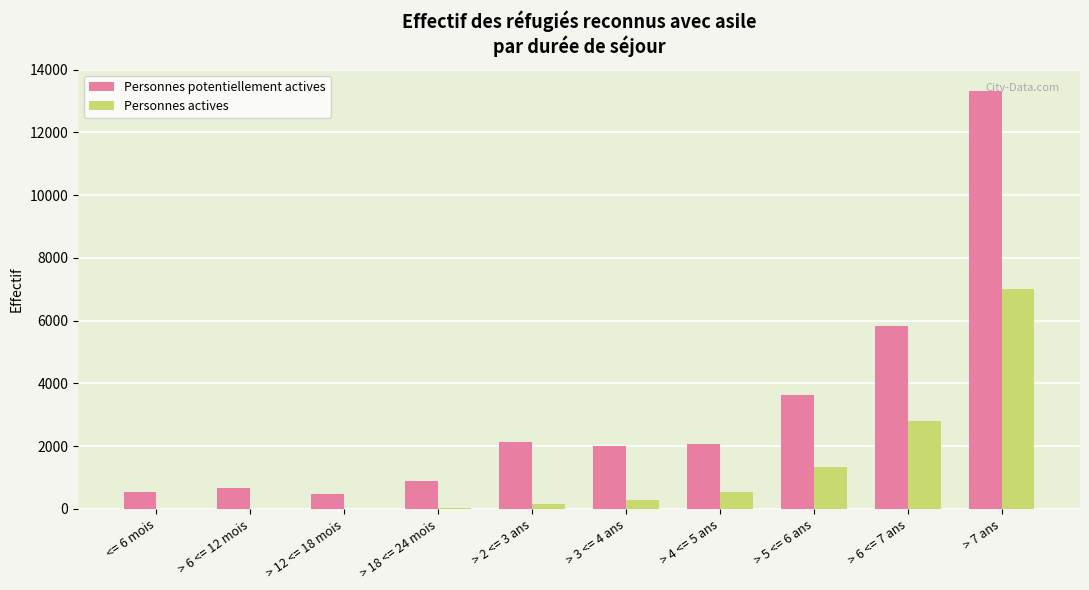

How many groups of bars are there?

10